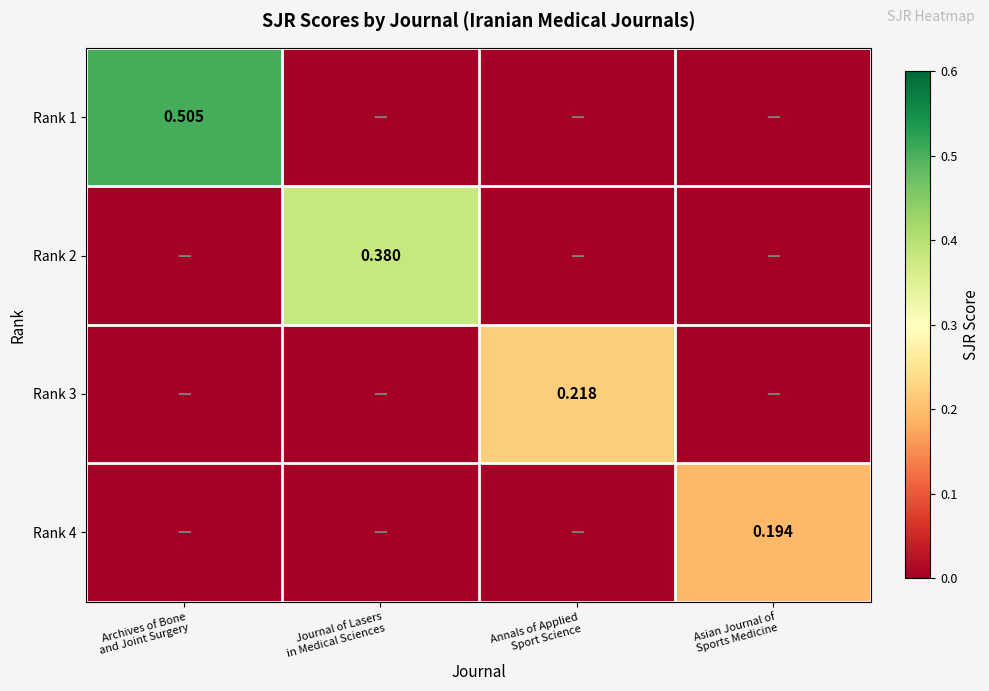

At Archives of Bone and Joint Surgery, list the series in order from largest to smallest.

Rank 1, Rank 2, Rank 3, Rank 4